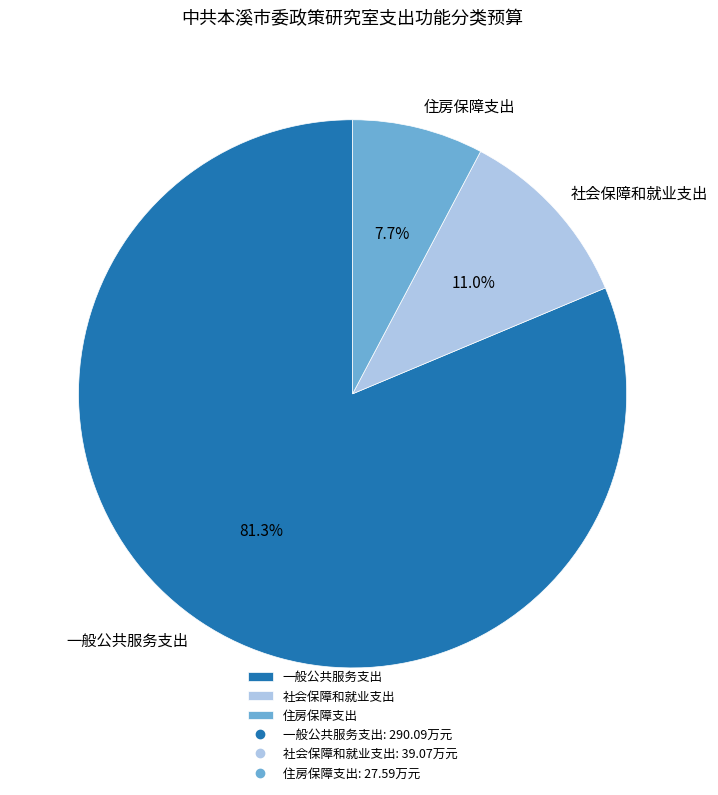

What percentage is the 住房保障支出 slice, to the nearest percent?

8%